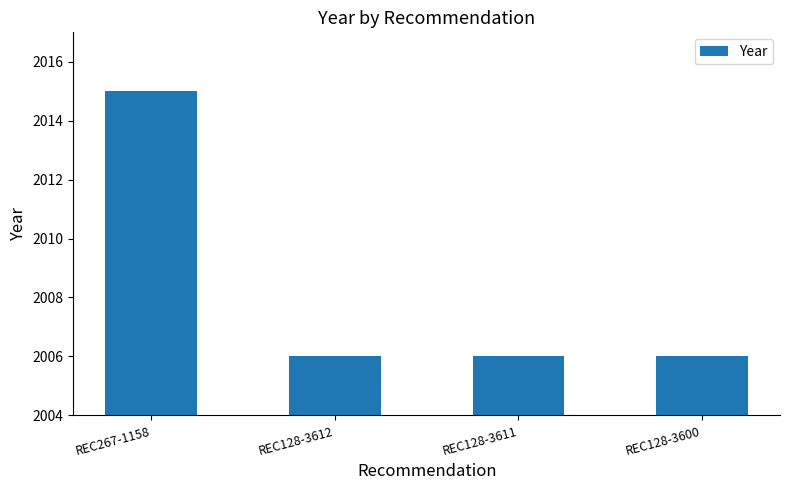

Are the bars horizontal?

No